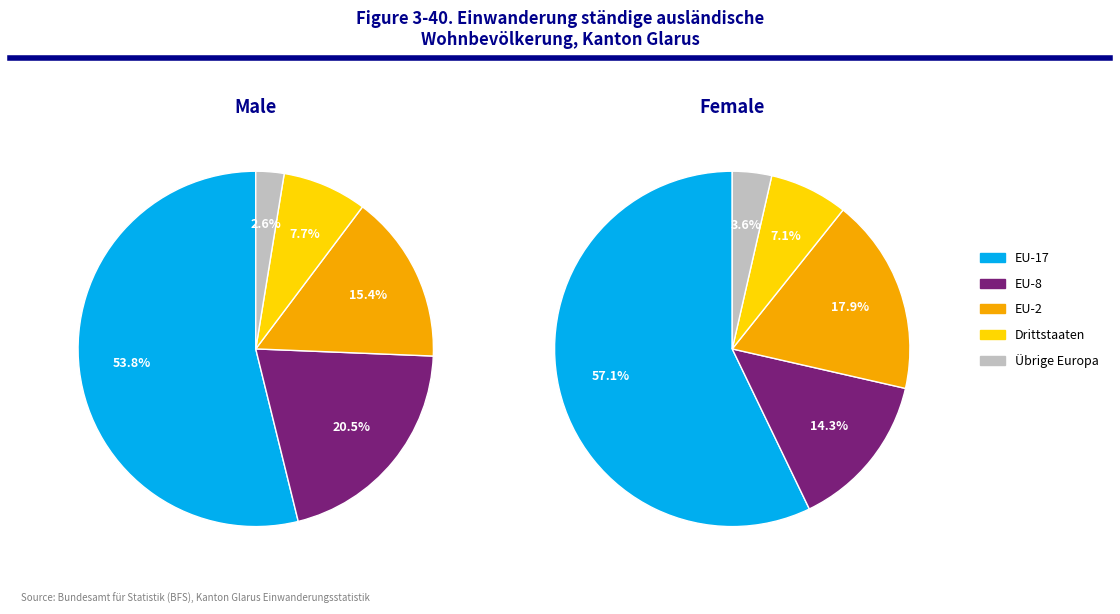

To the nearest percent, what is the difference between the largest and smallest slice percentages?

54%